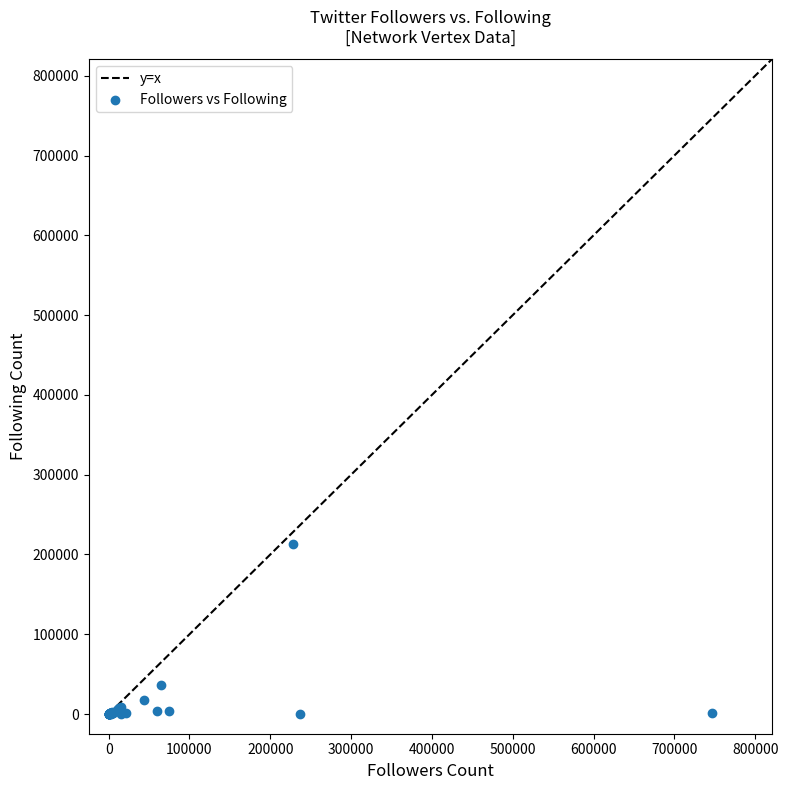

What Y value in the scatter plot is closest to 106633?

35938